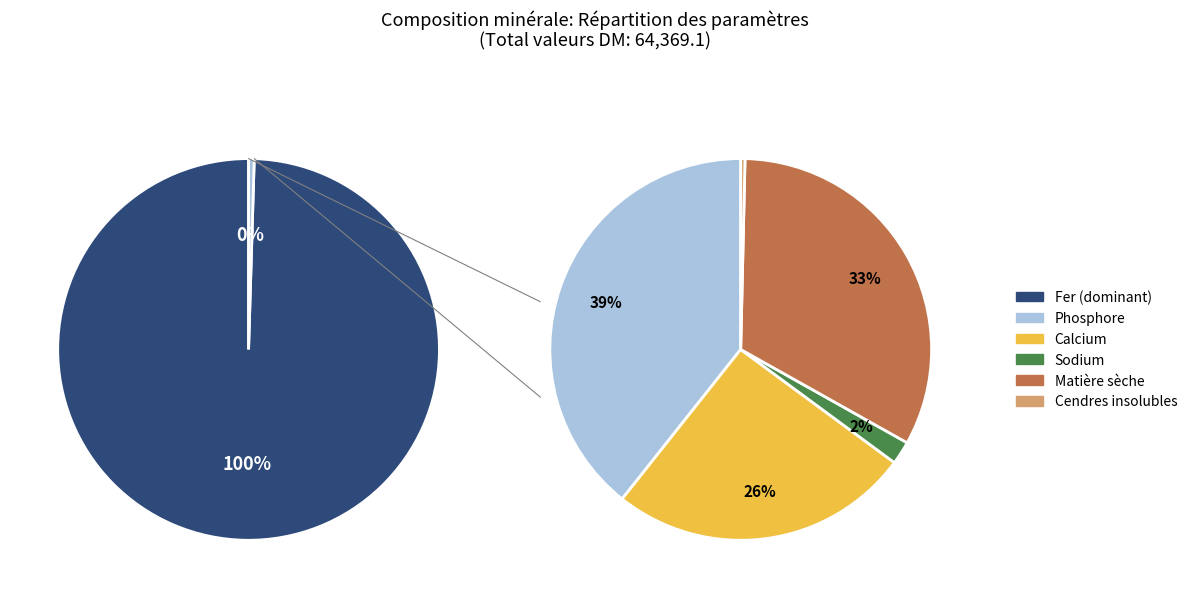

What is the smallest slice in the pie chart?

Cendres insolubles